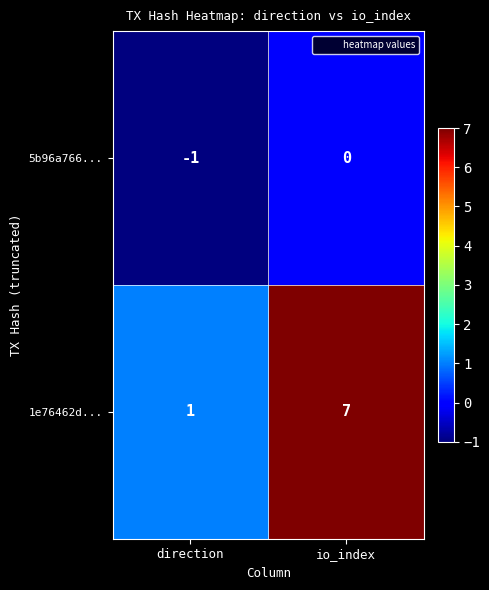

Which category has the lowest value across all series?

direction